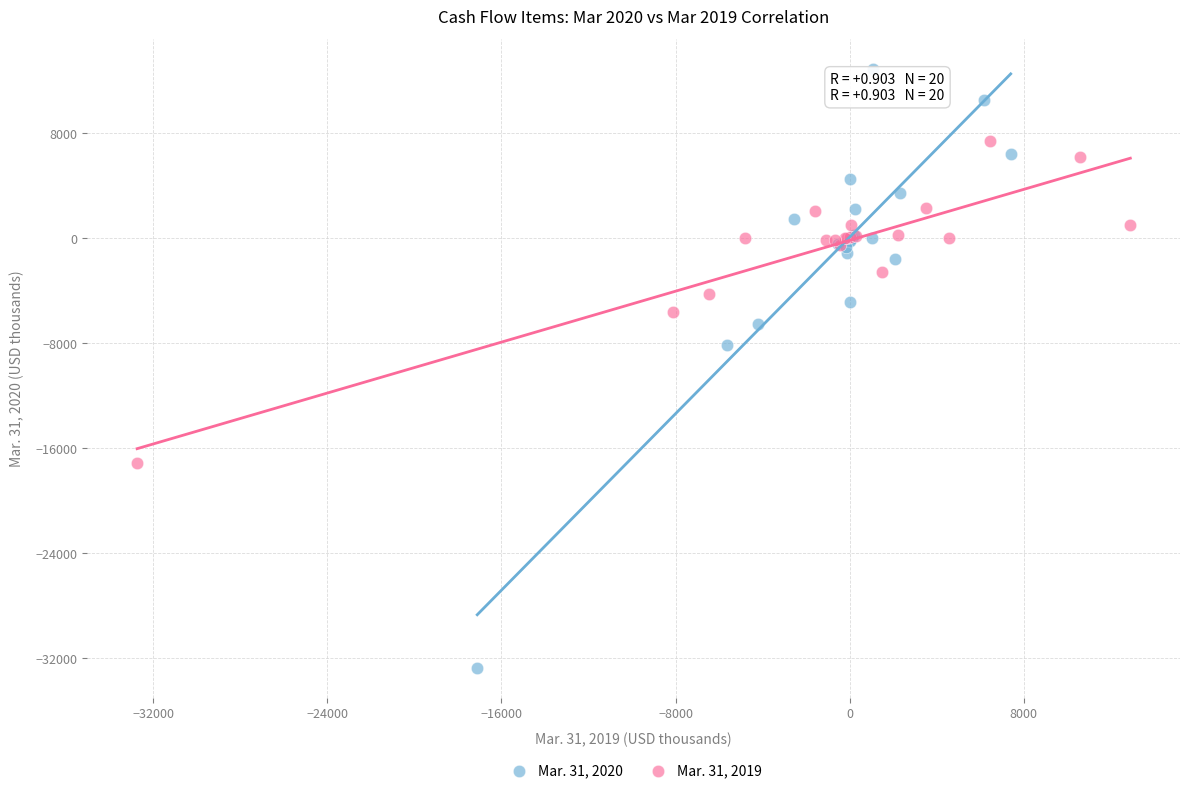

What are all the series names shown in the legend?

Mar. 31, 2020, Mar. 31, 2019